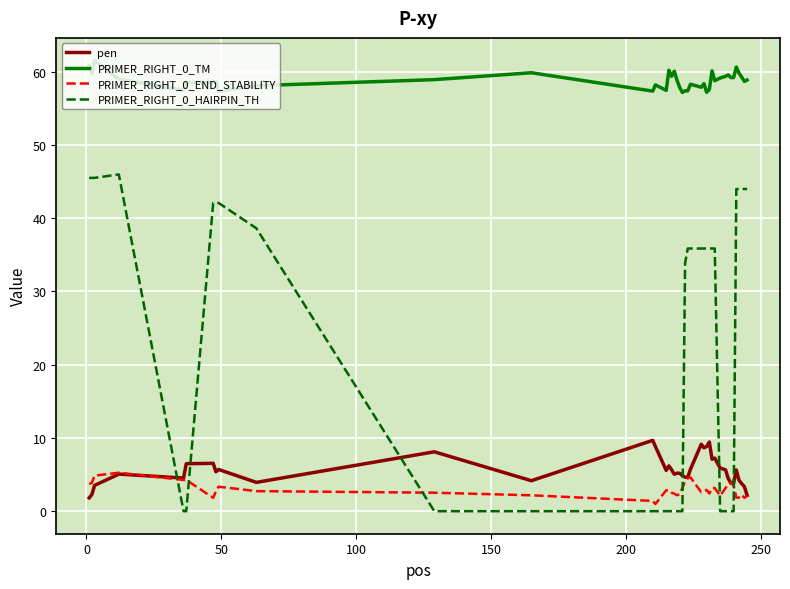

Which series ends up on top after the final intersection of PRIMER_RIGHT_0_END_STABILITY and PRIMER_RIGHT_0_HAIRPIN_TH?

PRIMER_RIGHT_0_HAIRPIN_TH